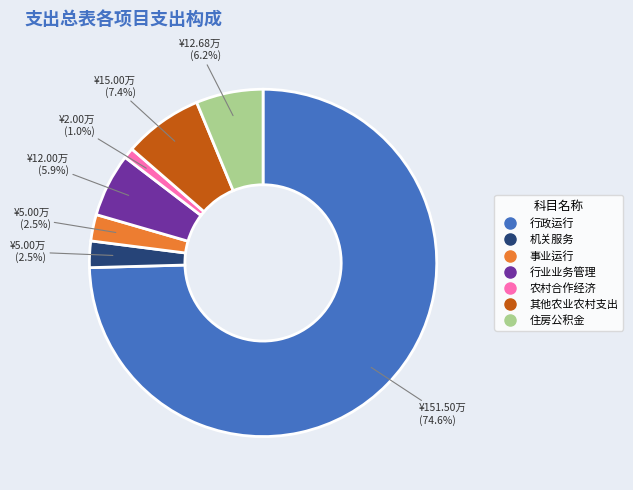

What is the smallest slice in the pie chart?

农村合作经济